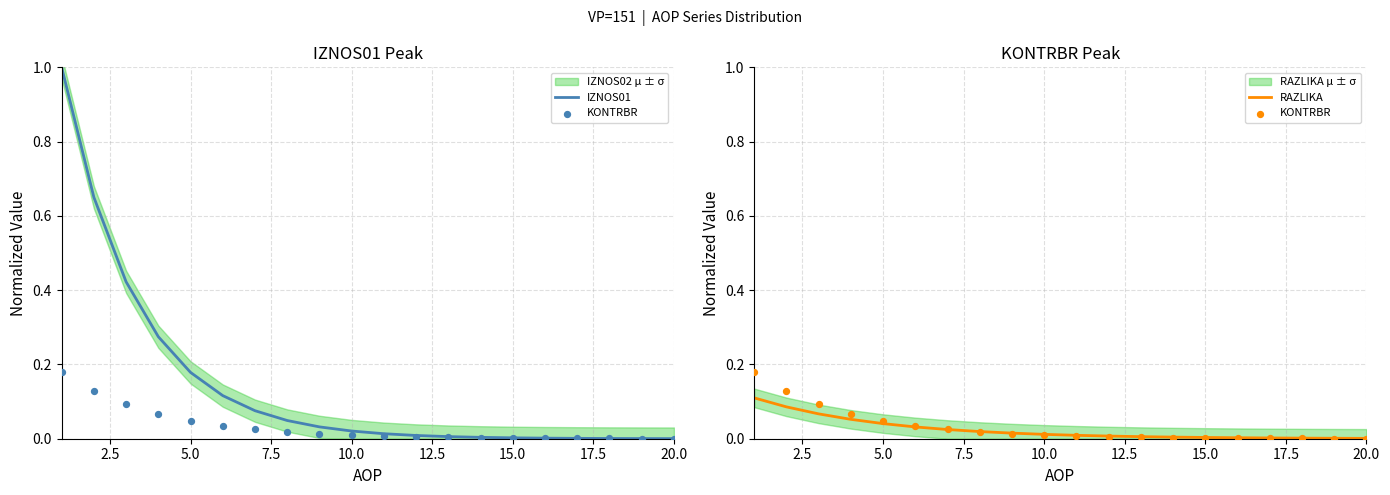

Which series contains the highest Y value?

IZNOS01